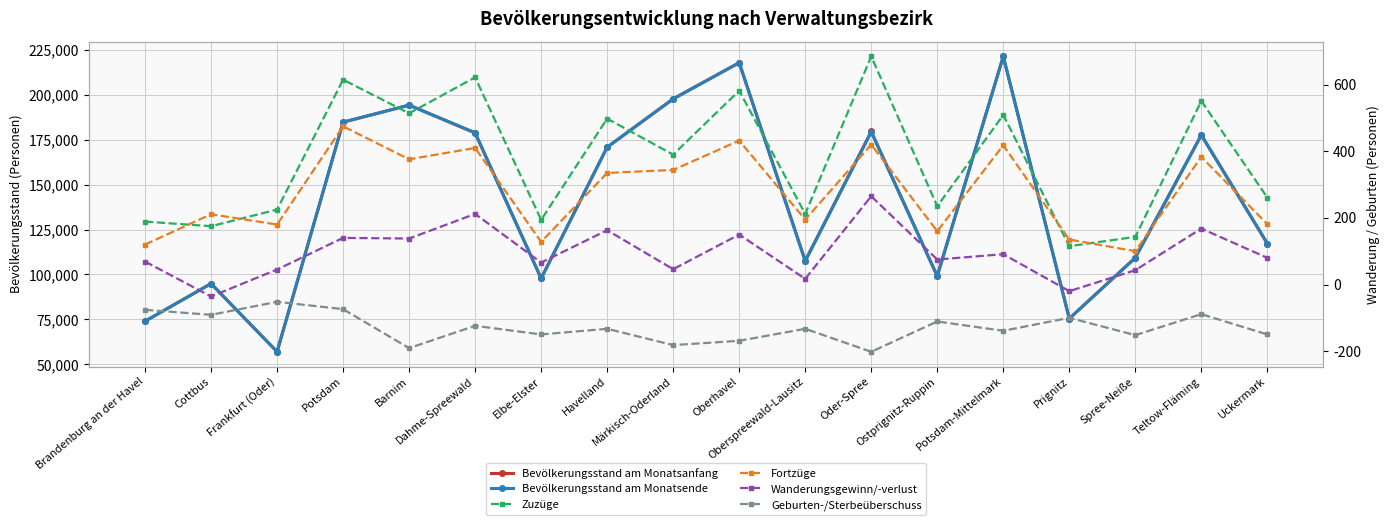

What position from the right is Havelland?

11